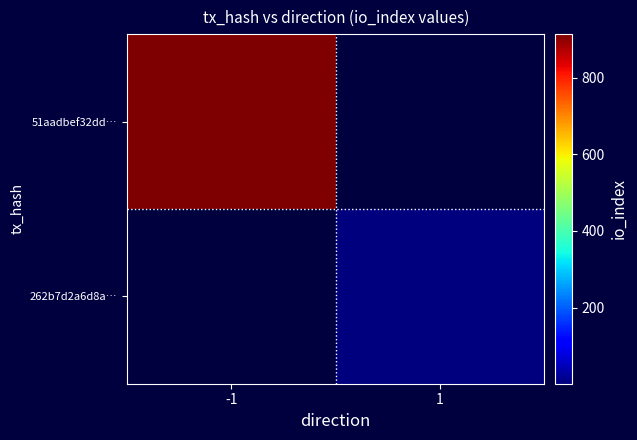

At which label does 262b7d2a6d8a… reach its minimum?

-1